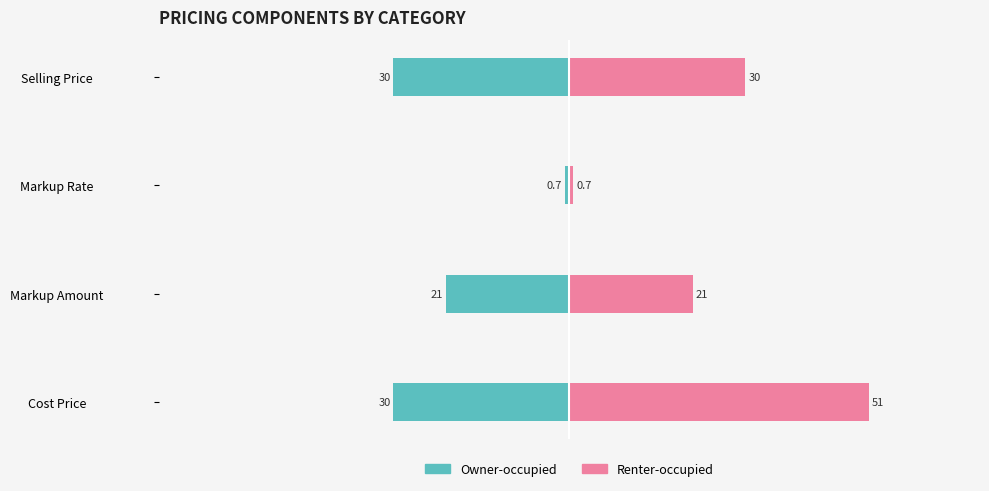

How many data points does each series have?

4